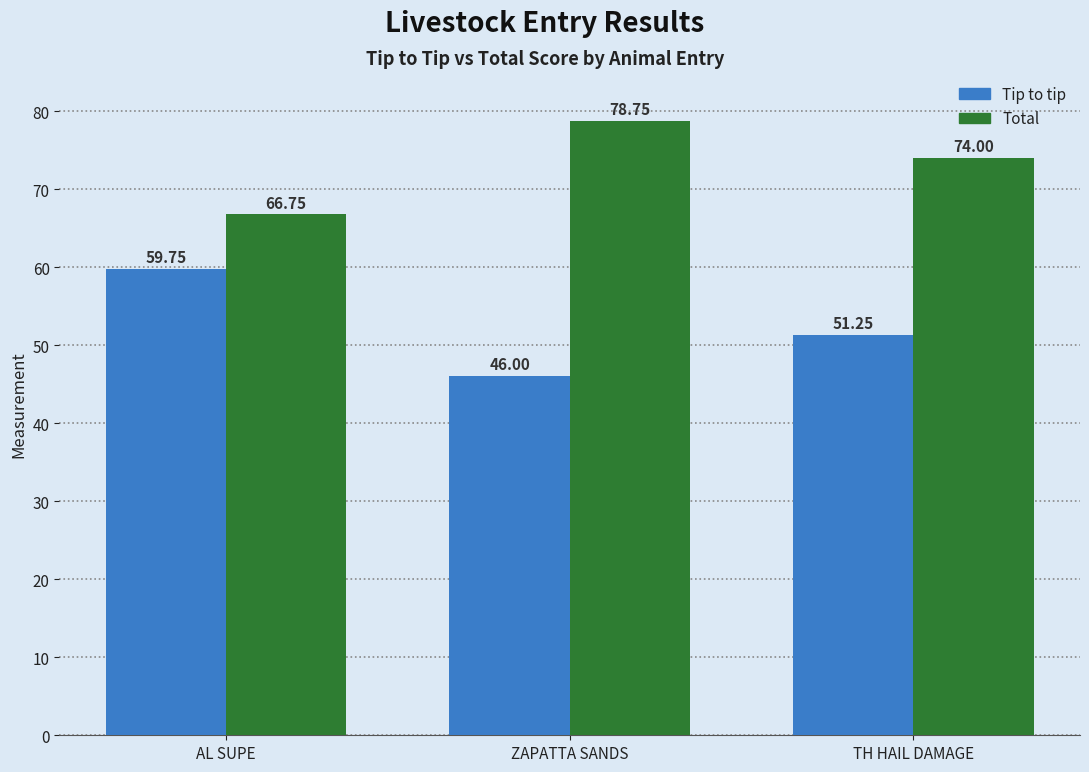

Rank the series at AL SUPE from lowest to highest value.

Tip to tip, Total